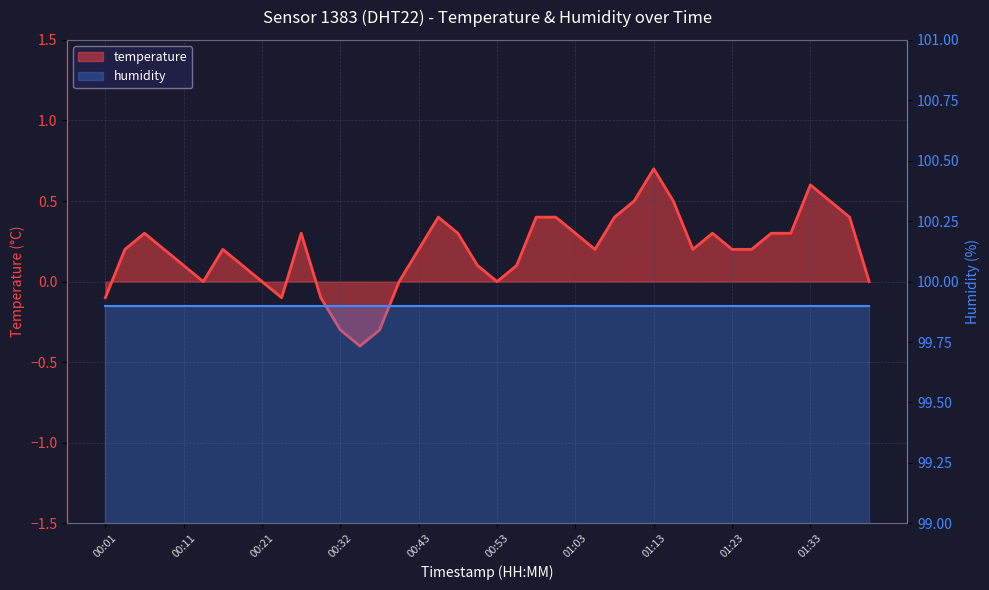

Does the chart display data point markers on the line(s)?

No